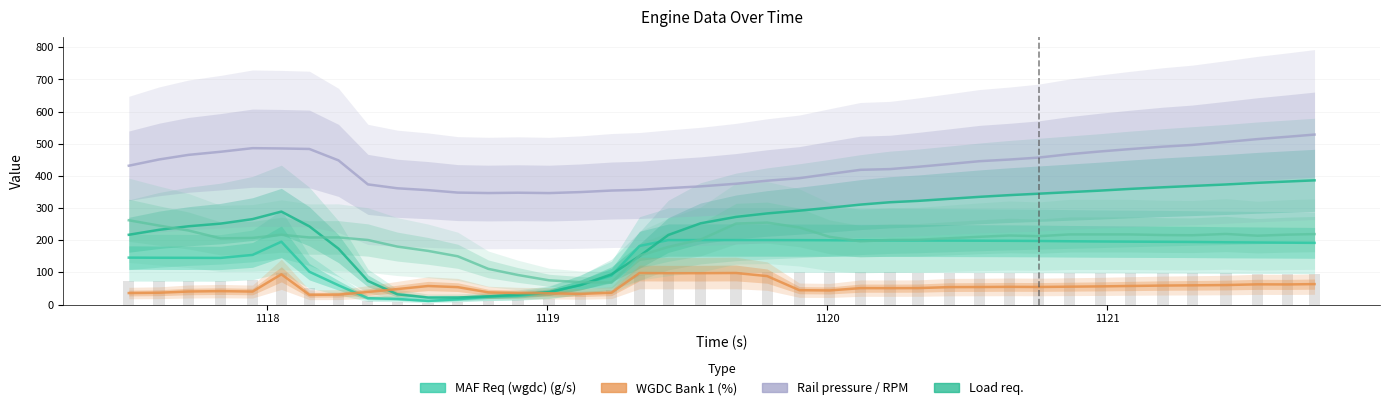

What is the smallest value displayed?

11.2